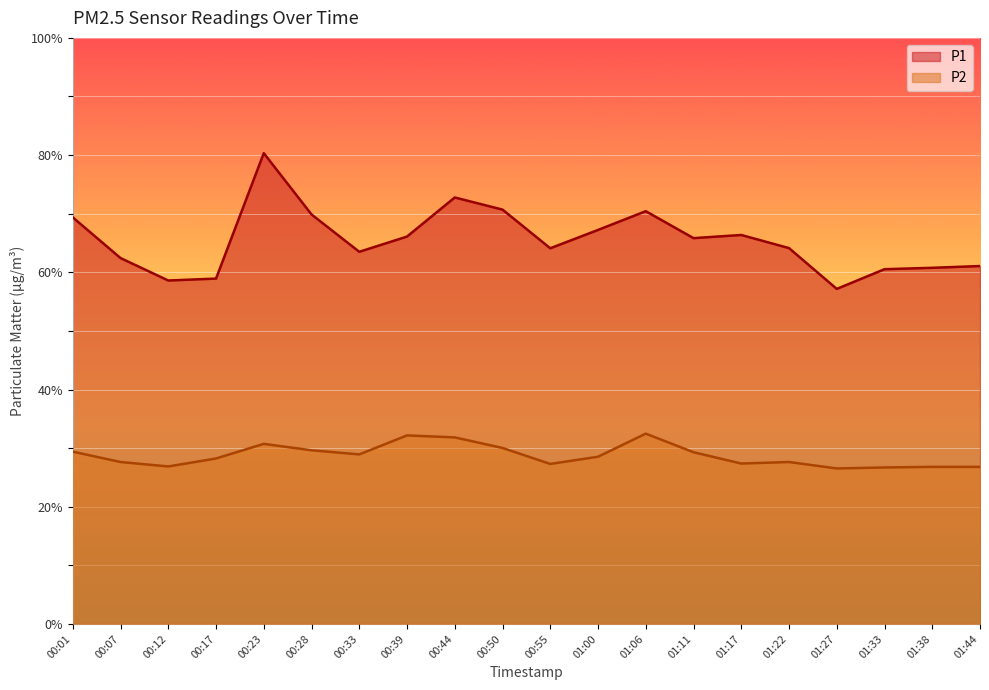

At which category is the sum across all series the highest?

00:23